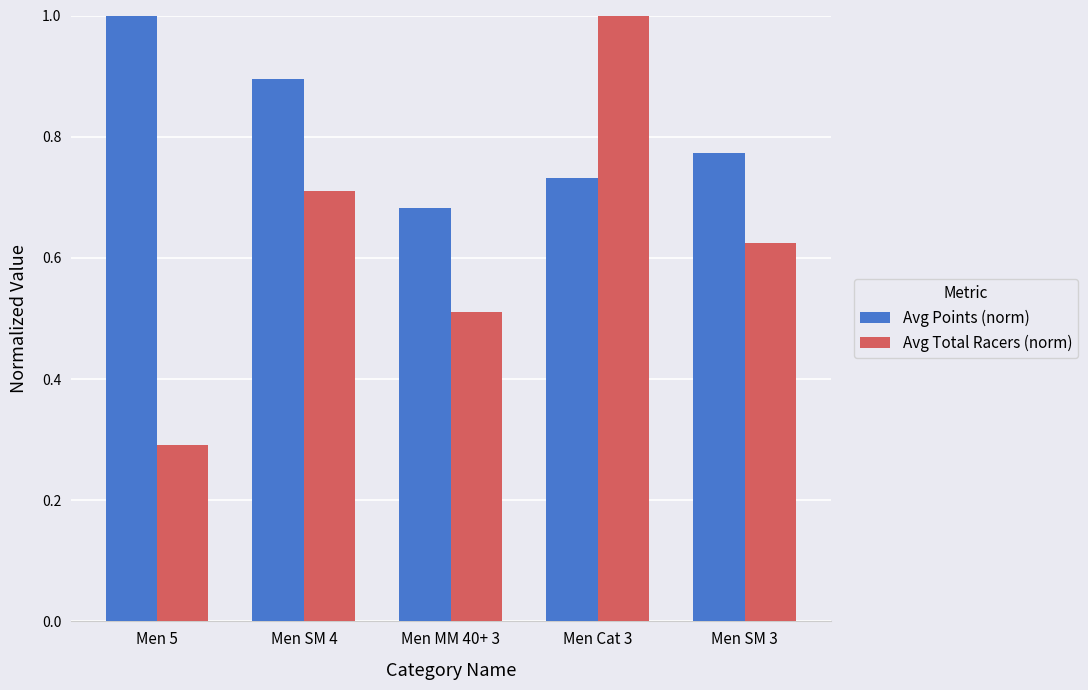

What is the sum of the Avg Points (norm) values at Men MM 40+ 3 and Men 5?

1.7